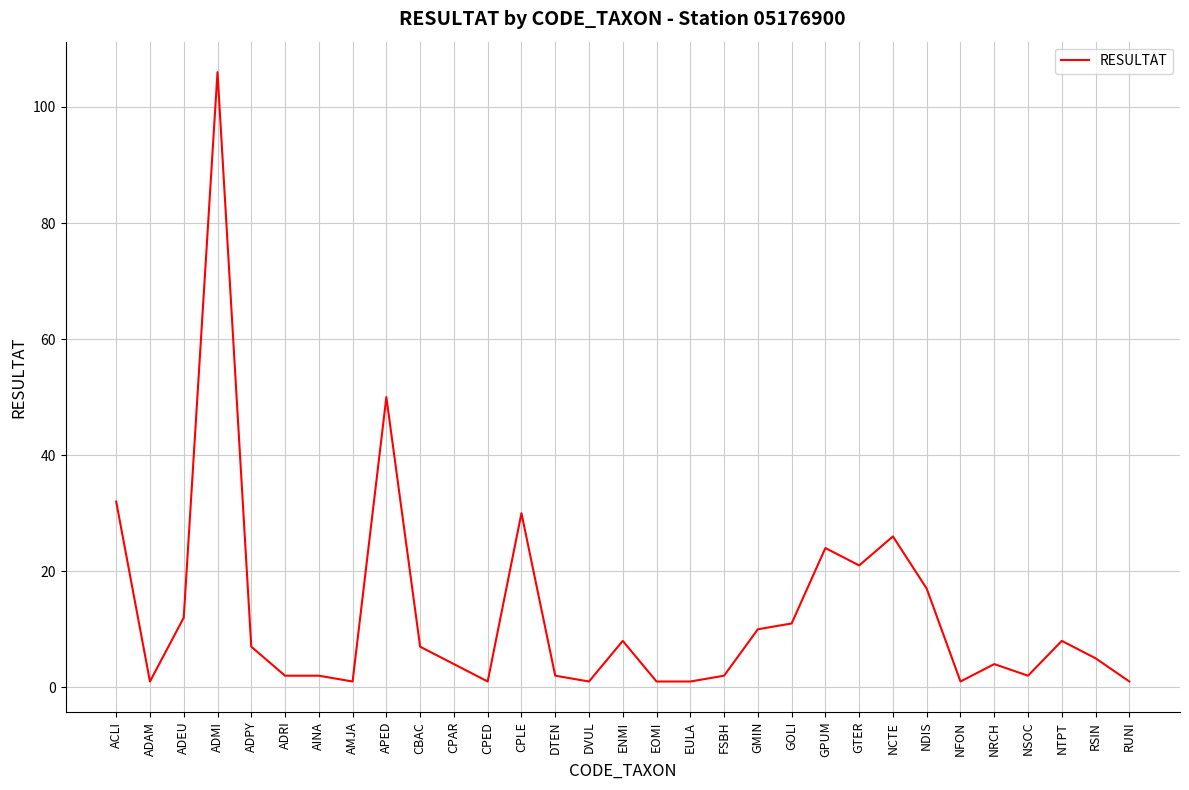

How many distinct data groups are displayed?

1